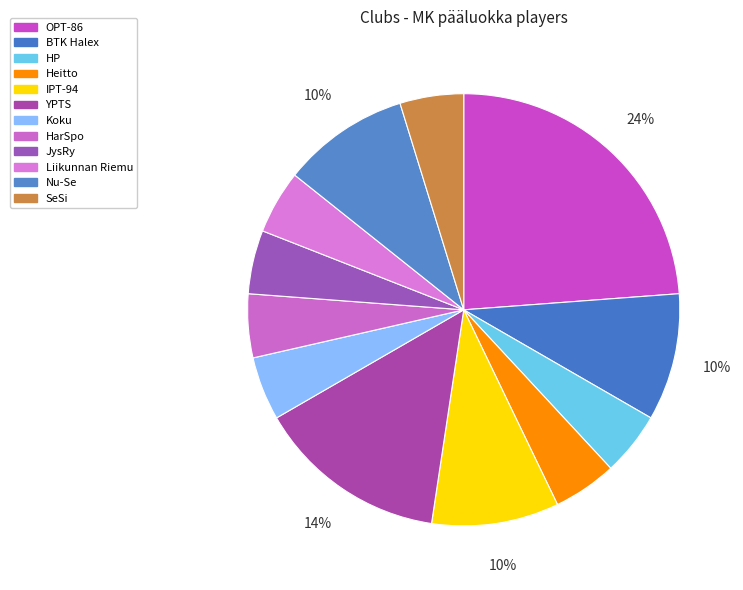

True or false: Nu-Se accounts for 10% of the total.

True